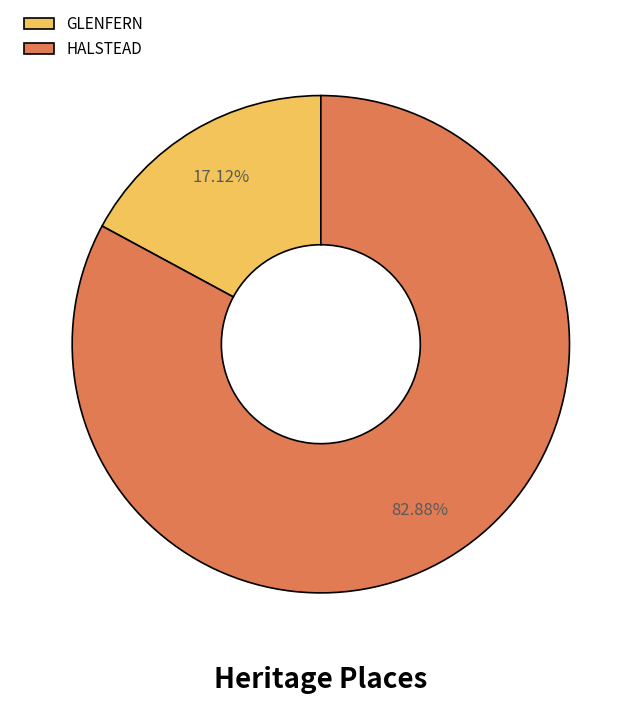

What percentage is the GLENFERN slice, to the nearest percent?

17%